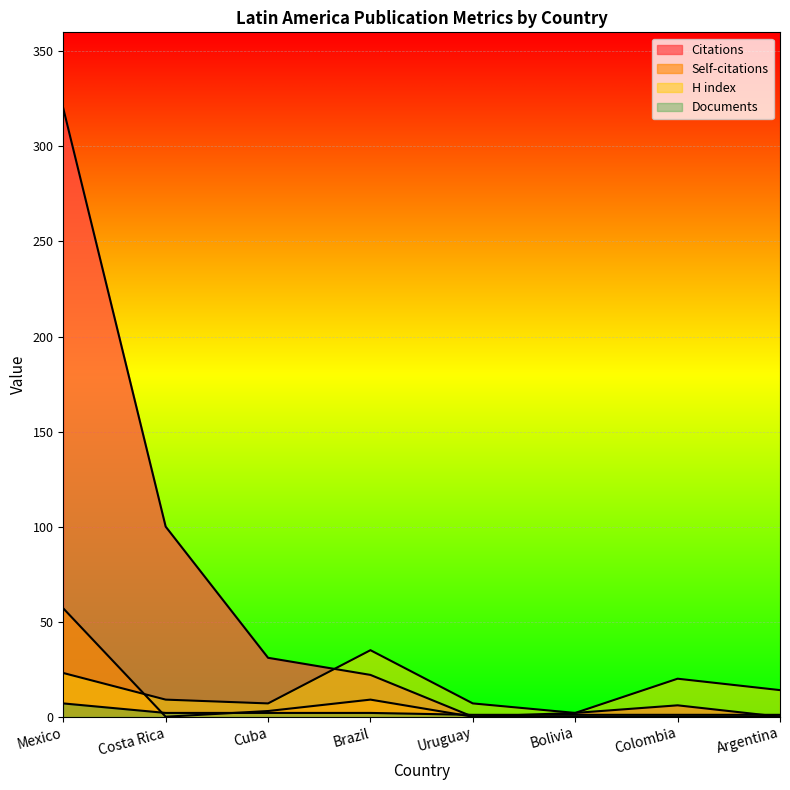

What is the difference between the second highest and second lowest values in the Self-citations series?

9